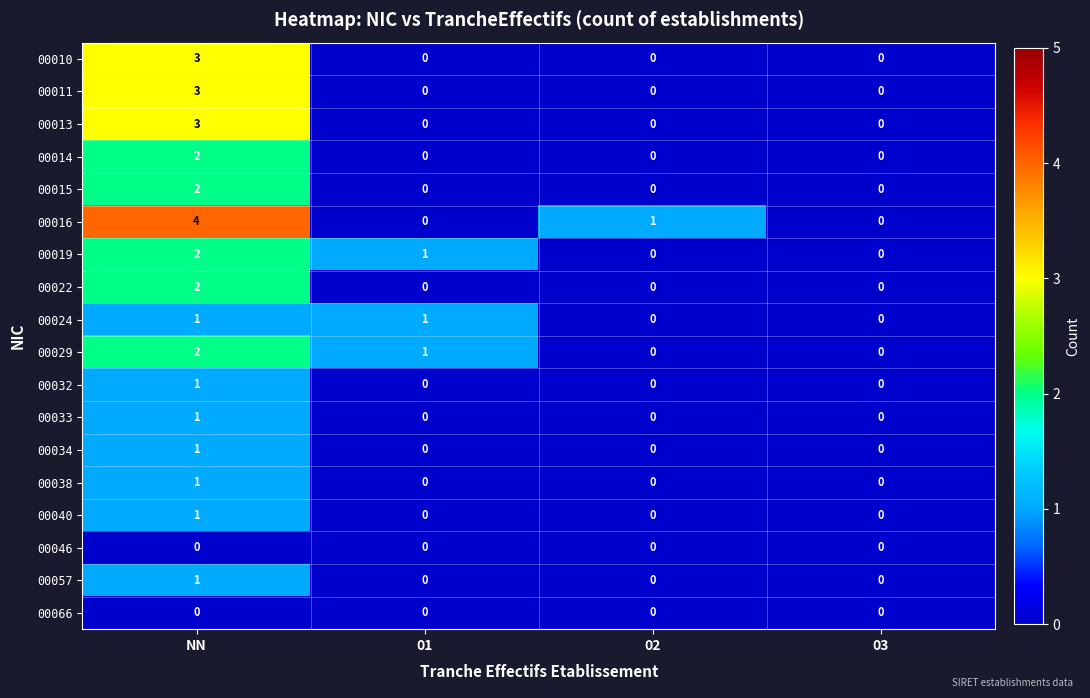

True or false: 00038 has a value of 2 at NN.

False